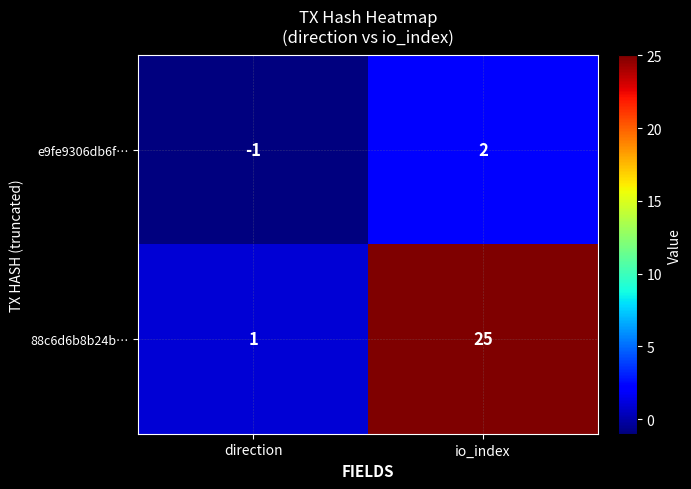

Rank the series by their maximum value, from lowest to highest.

e9fe9306db6f…, 88c6d6b8b24b…